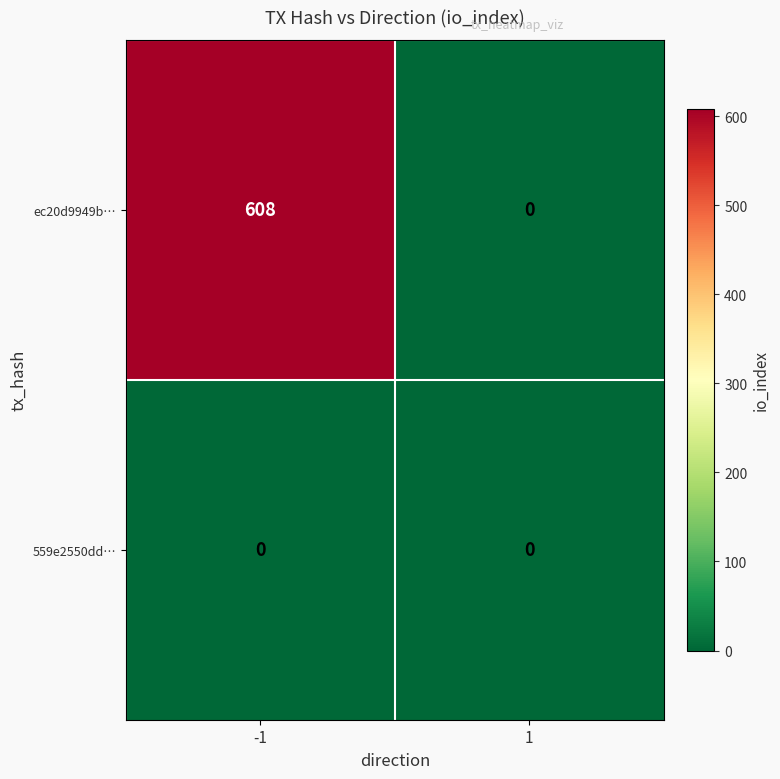

Rank the series by their average value, from highest to lowest.

ec20d9949b…, 559e2550dd…